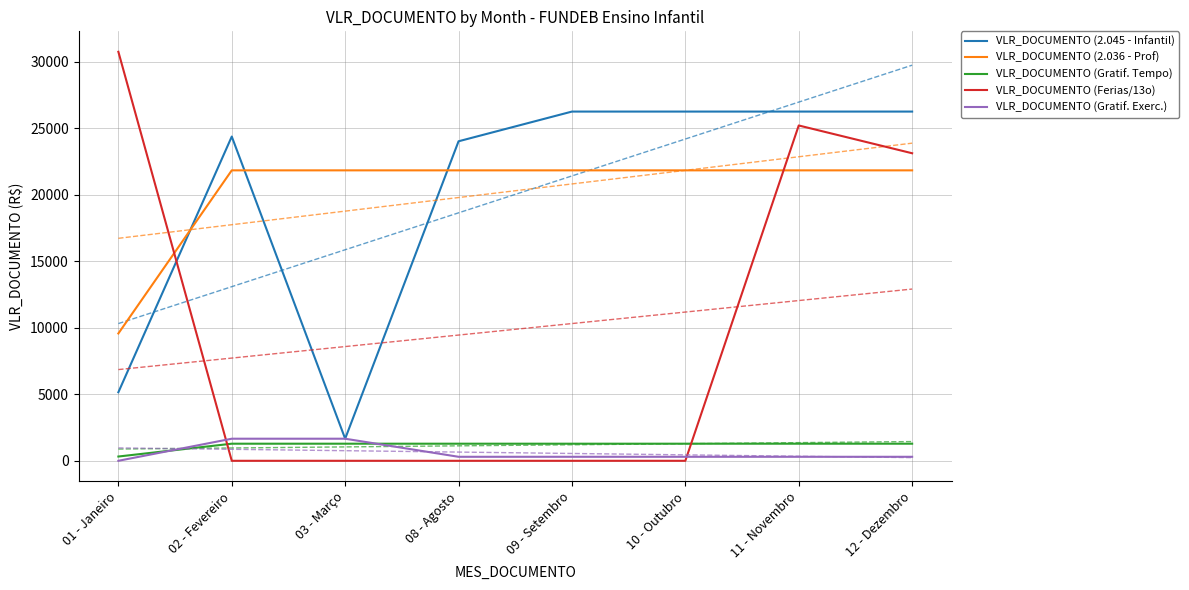

Which series has the largest range (max minus min)?

VLR_DOCUMENTO (Ferias/13o)